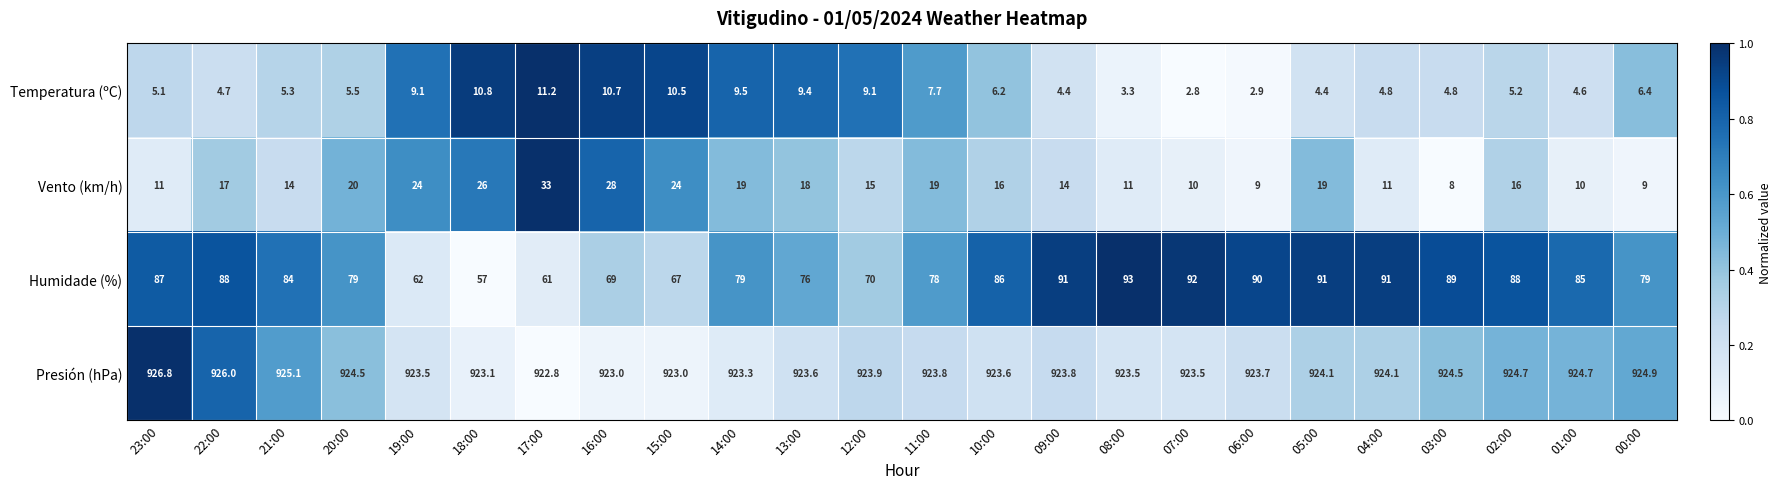

What is the difference between the second highest and second lowest values in the Vento (km/h) series?

19.0